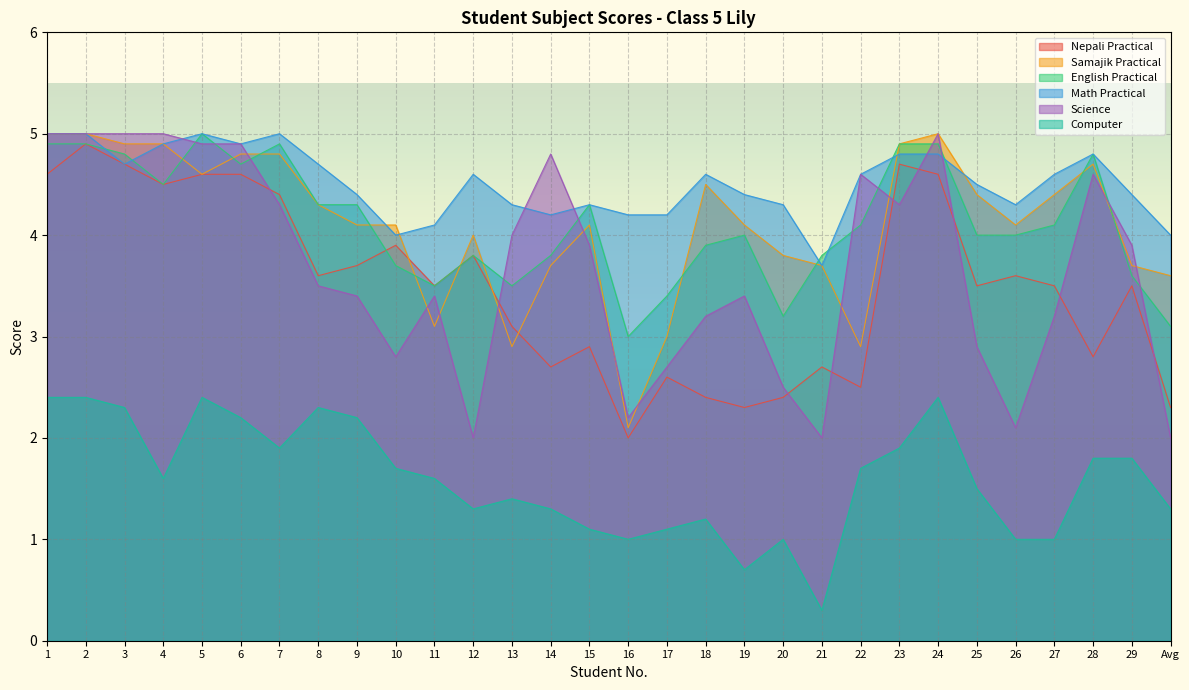

The Science series shows 5.0 at 2. True or false?

True